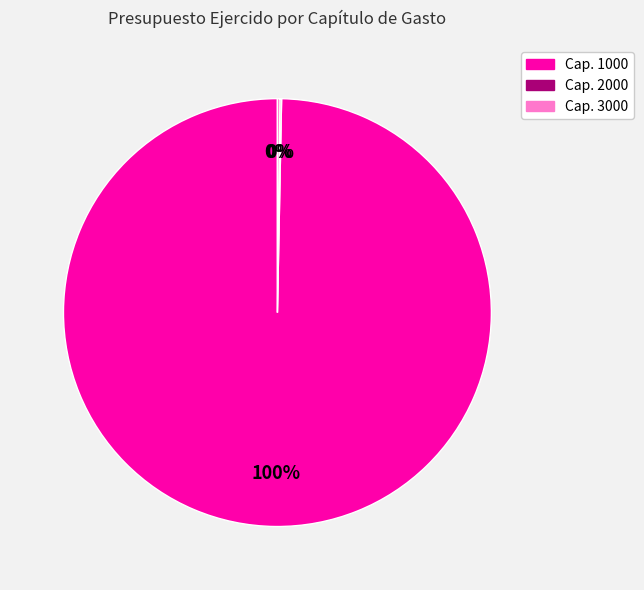

Is it true that Cap. 1000 is 100% of the pie?

True